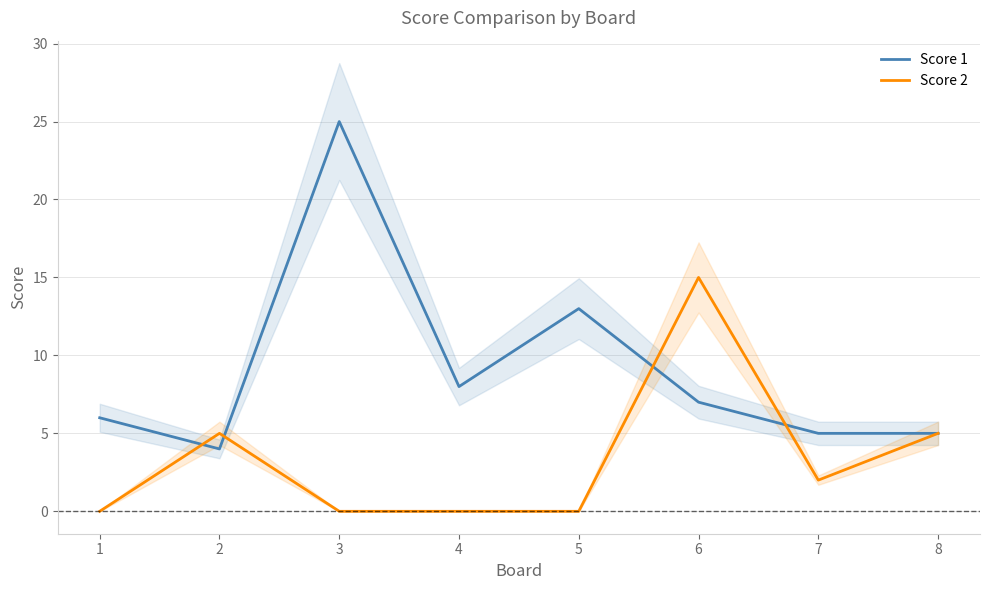

How many times do Score 2 and Score 1 cross each other?

4